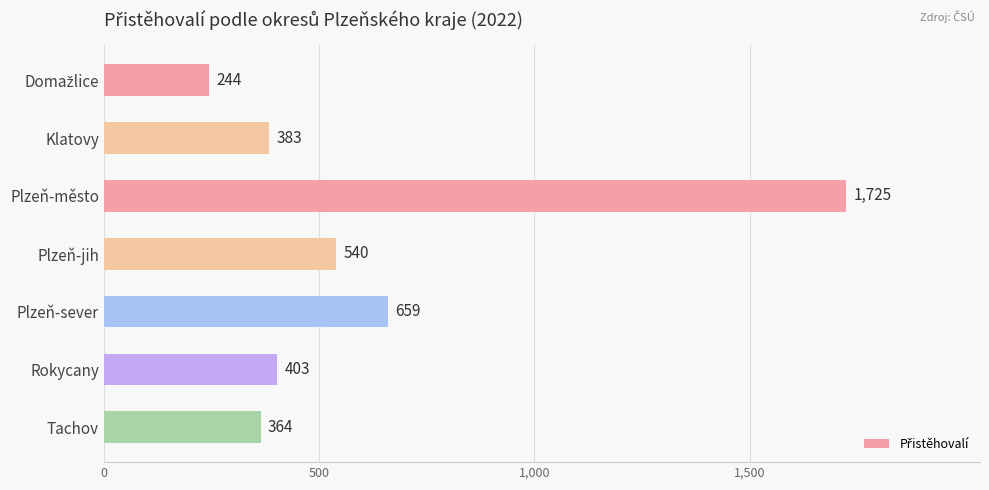

How many data points are less than 403?

3